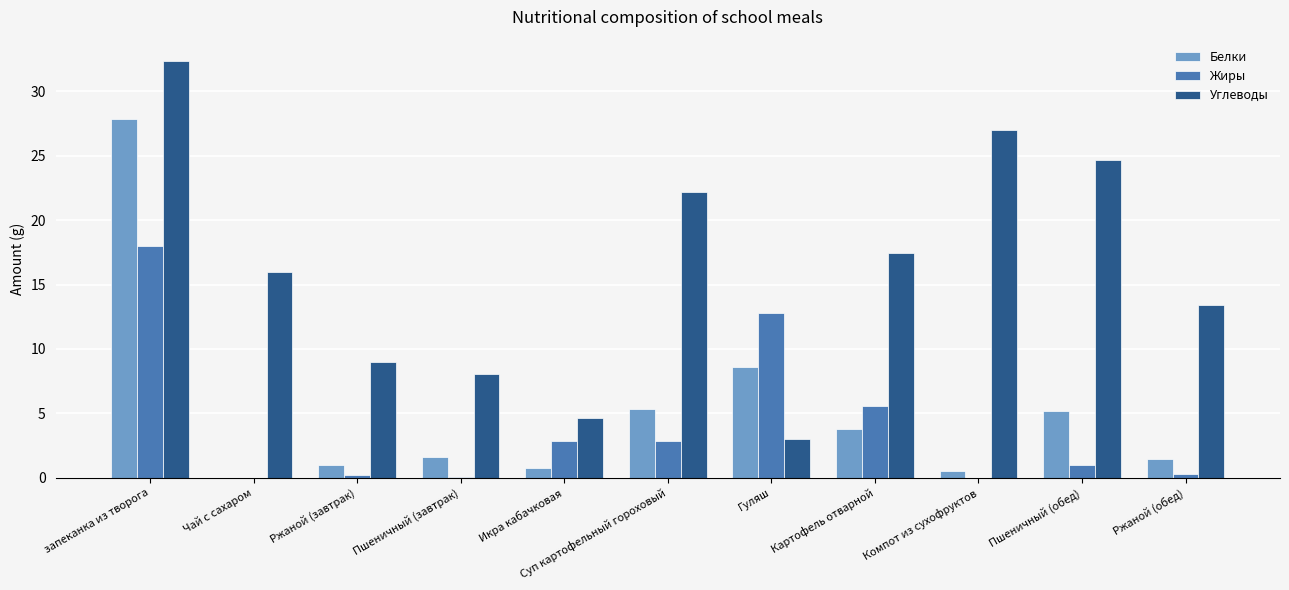

Between запеканка из творога and Чай с сахаром, which series saw the biggest shift?

Белки